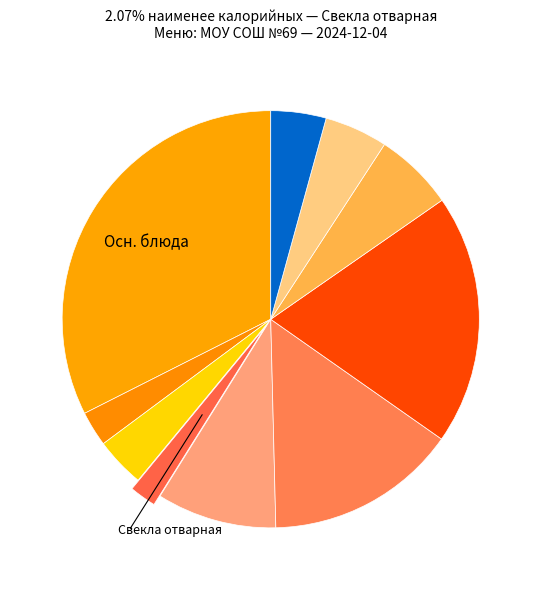

How many slices are in this pie chart?

10